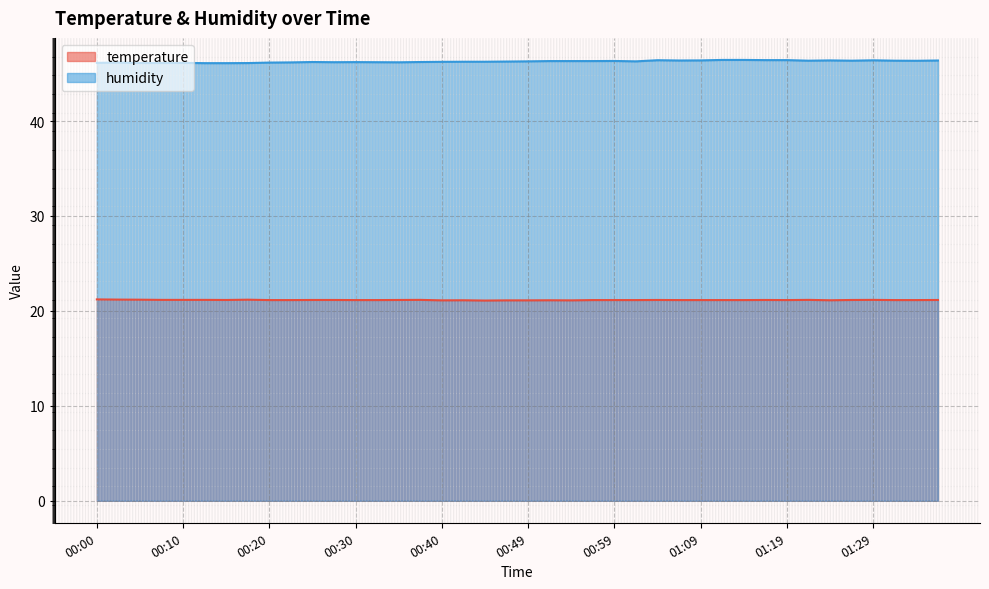

Reading left to right, list all the values displayed in this chart.

temperature: 21.2	21.2	21.2	21.2	21.2	21.2	21.1	21.2	21.1	21.1	21.1	21.1	21.1	21.1	21.1	21.2	21.1	21.1	21.1	21.1	21.1	21.1	21.1	21.1	21.1	21.1	21.1	21.1	21.1	21.1	21.1	21.1	21.1	21.2	21.1	21.1	21.2	21.1	21.1	21.1
humidity: 46.1	46.2	46.1	46.1	46.1	46.1	46.1	46.1	46.2	46.2	46.2	46.2	46.2	46.2	46.2	46.2	46.2	46.2	46.2	46.3	46.3	46.3	46.3	46.3	46.3	46.3	46.4	46.4	46.4	46.4	46.4	46.4	46.4	46.4	46.4	46.4	46.4	46.4	46.4	46.4